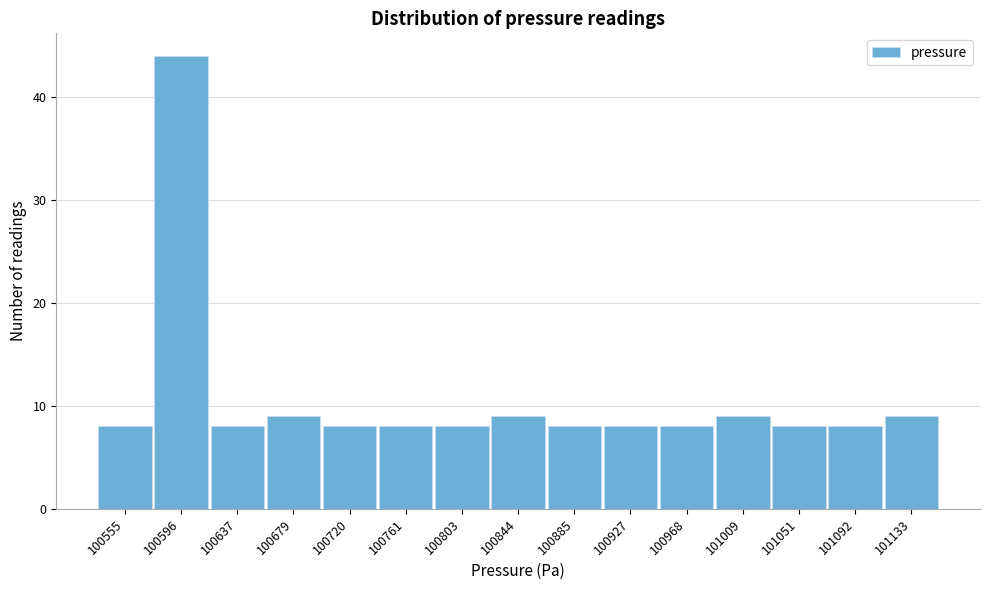

Reading left to right, extract all data points from this chart.

100555=8	100596=44	100637=8	100679=9	100720=8	100761=8	100803=8	100844=9	100885=8	100927=8	100968=8	101009=9	101051=8	101092=8	101133=9